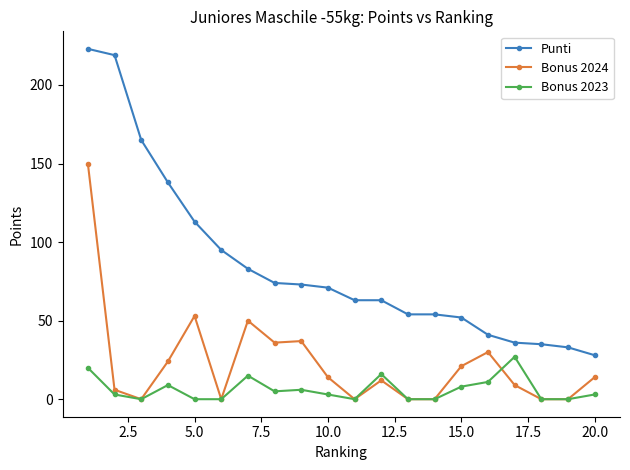

How many values in the Punti series are below 71?

10